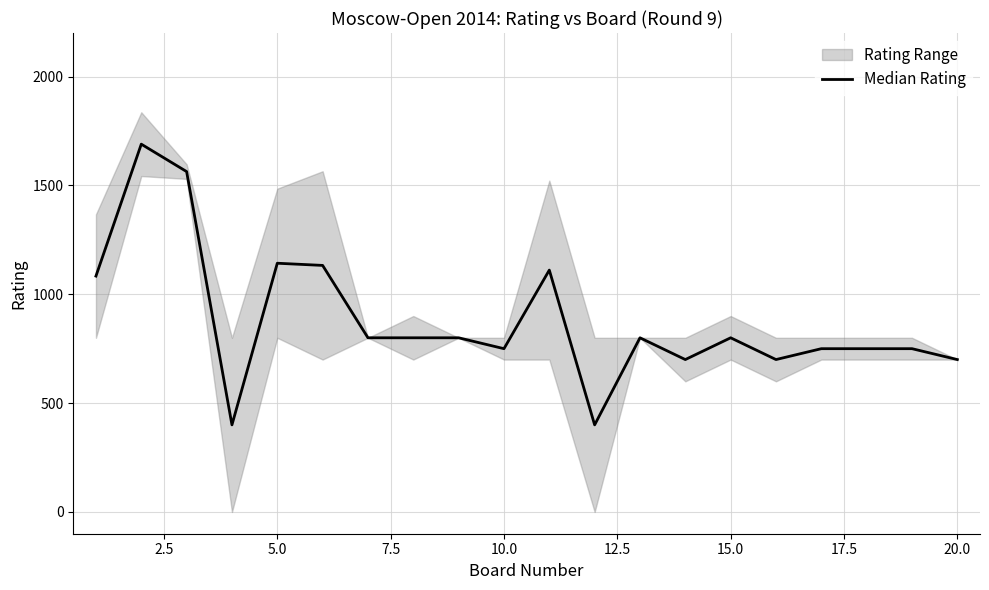

How many lines are shown in the chart?

1